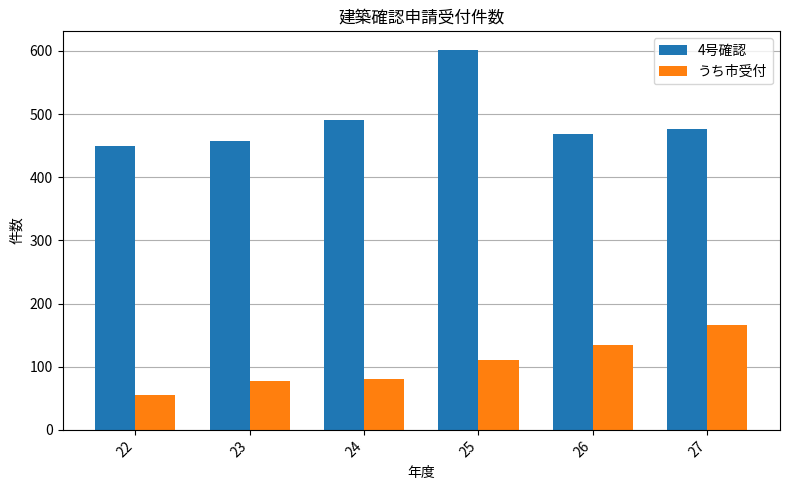

Reading left to right, list all the values displayed in this chart.

4号確認: 22=449	23=458	24=491	25=601	26=468	27=477
うち市受付: 22=55	23=77	24=81	25=111	26=135	27=166